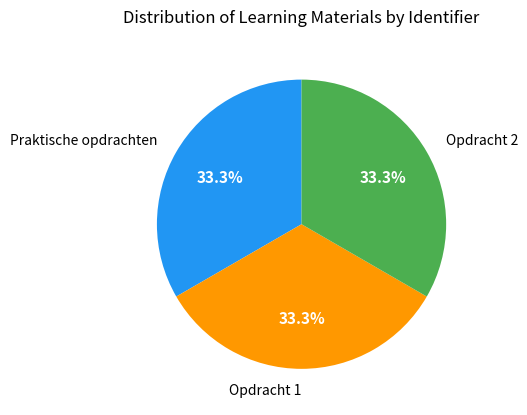

Does Opdracht 2 account for over 50% of the chart?

No